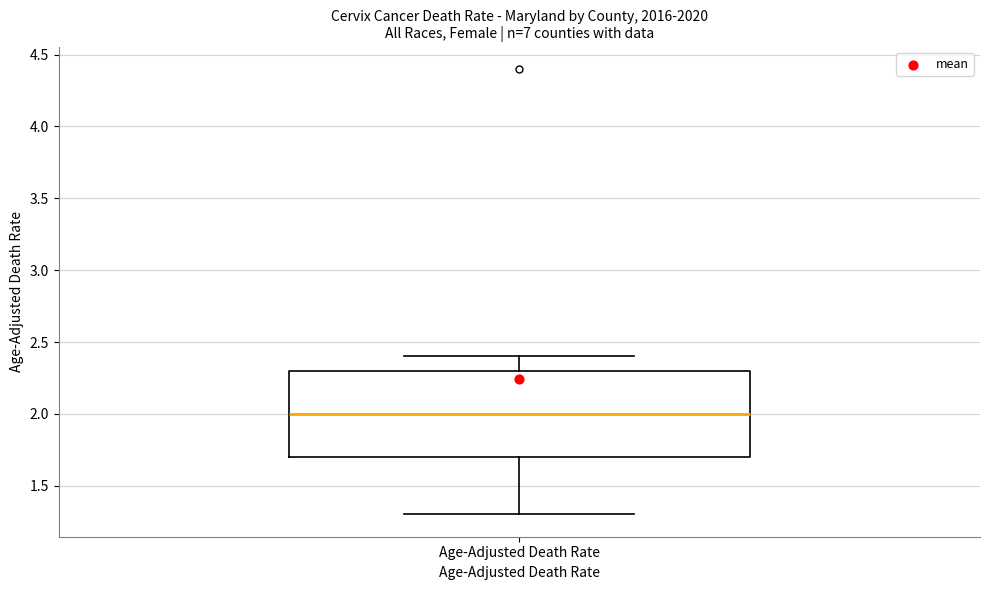

Where is the lower edge of the box for Age-Adjusted Death Rate on the y-axis? The values are not printed on the chart, so give them approximately, as read against the axis.

1.7